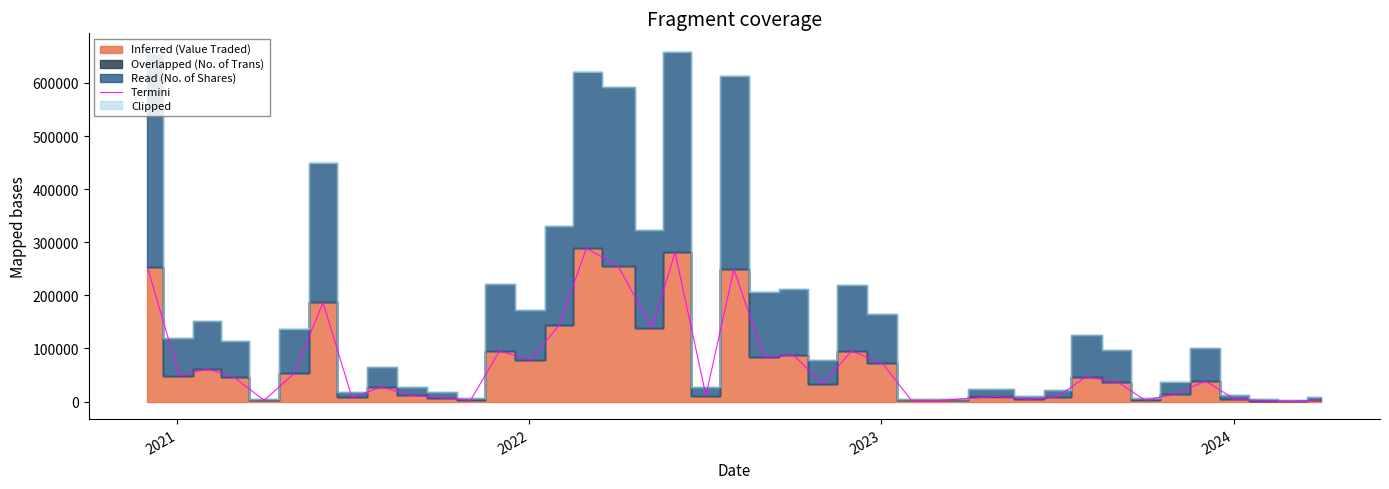

How many lines are shown in the chart?

1